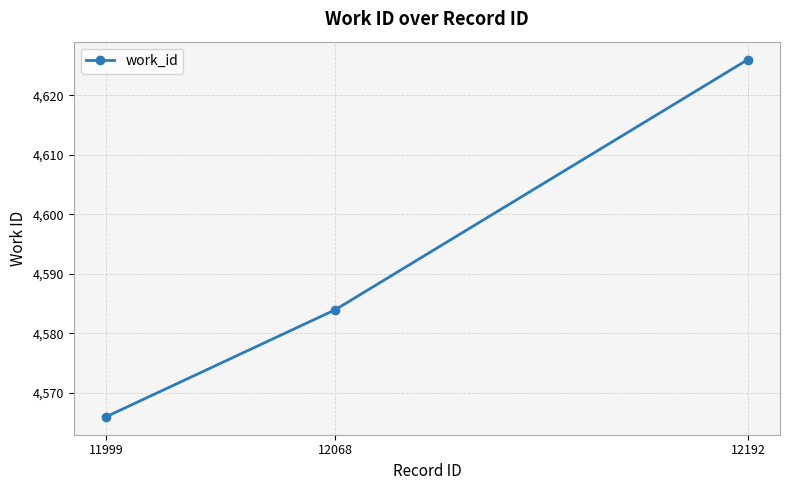

What is the value of the 1st point from the left?

4566